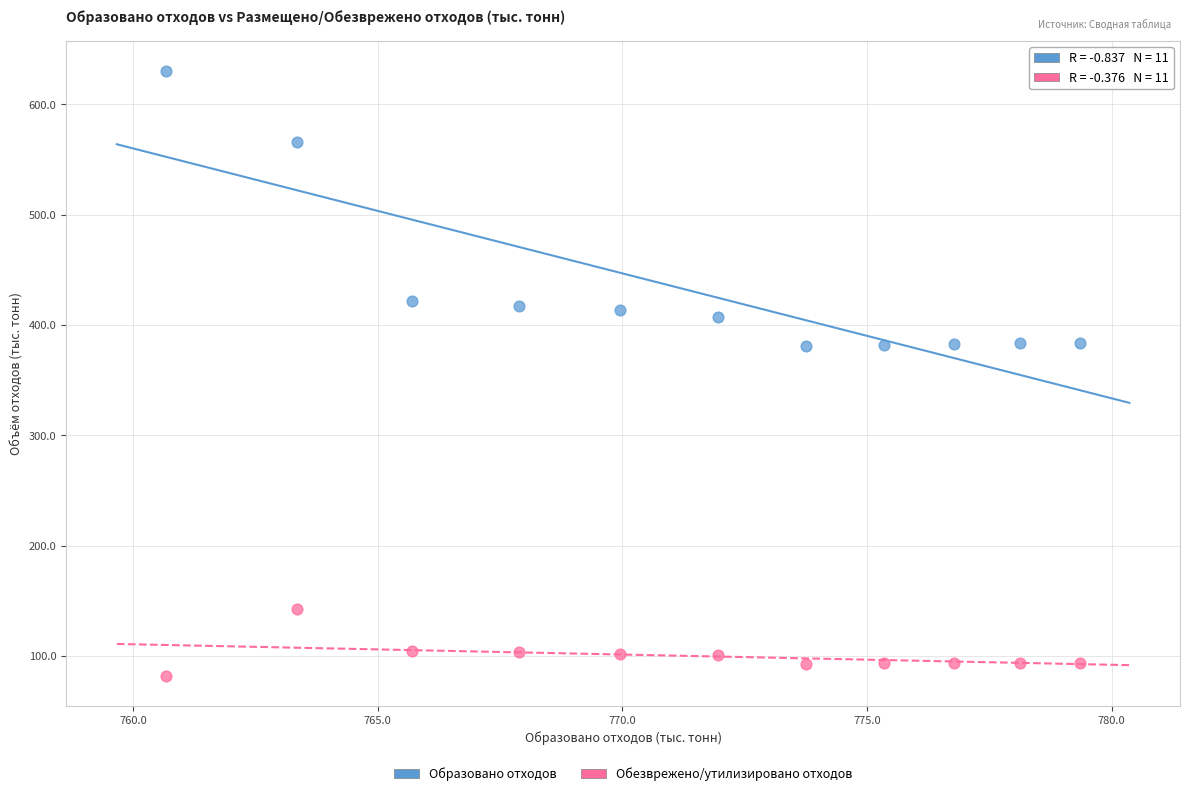

Across all data points, what is the range of X values (max minus min)?

18.7